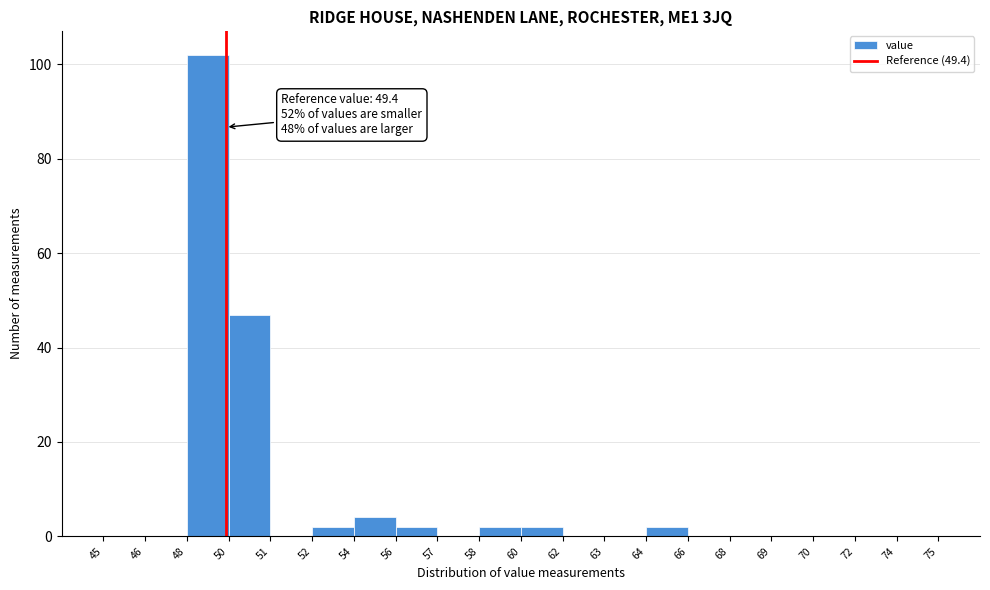

Reading right to left, list all the values displayed in this chart.

74=0	72=0	70=0	69=0	68=0	66=0	64=2	63=0	62=0	60=2	58=2	57=0	56=2	54=4	52=2	51=0	50=47	48=102	46=0	45=0